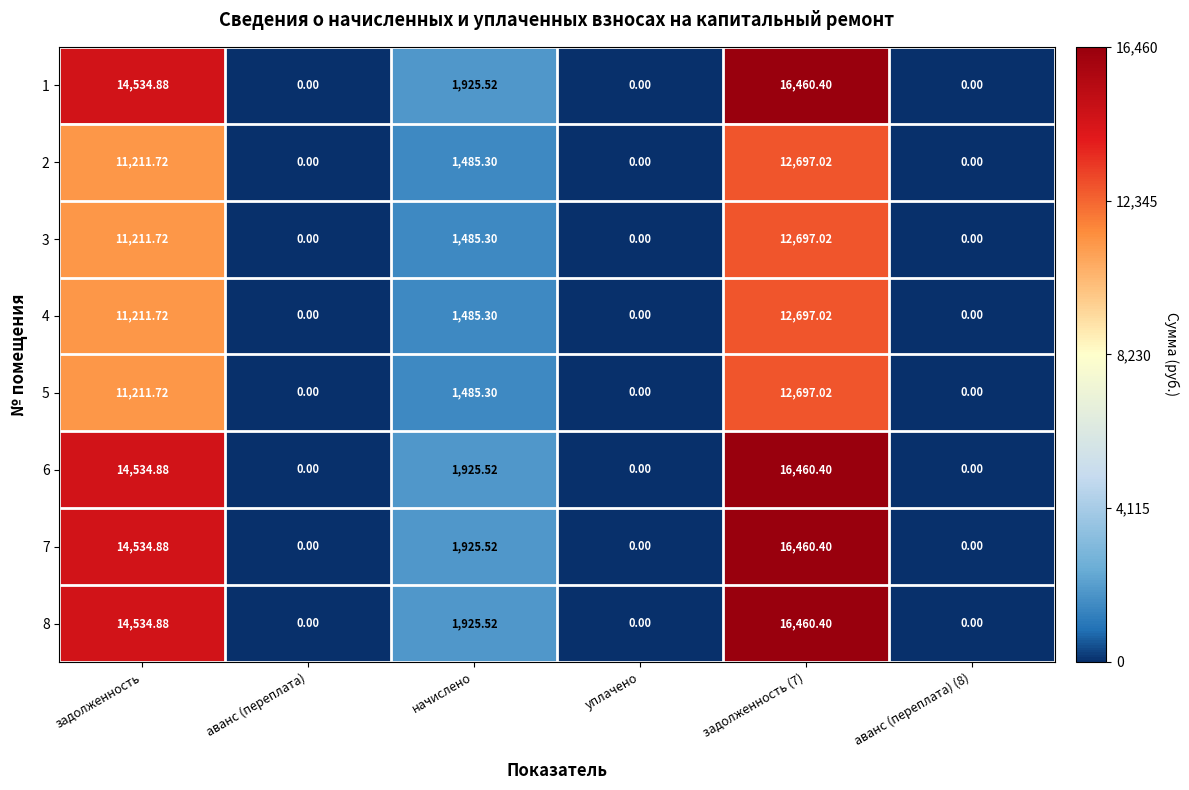

Where does the 3 series first go above 1485?

задолженность